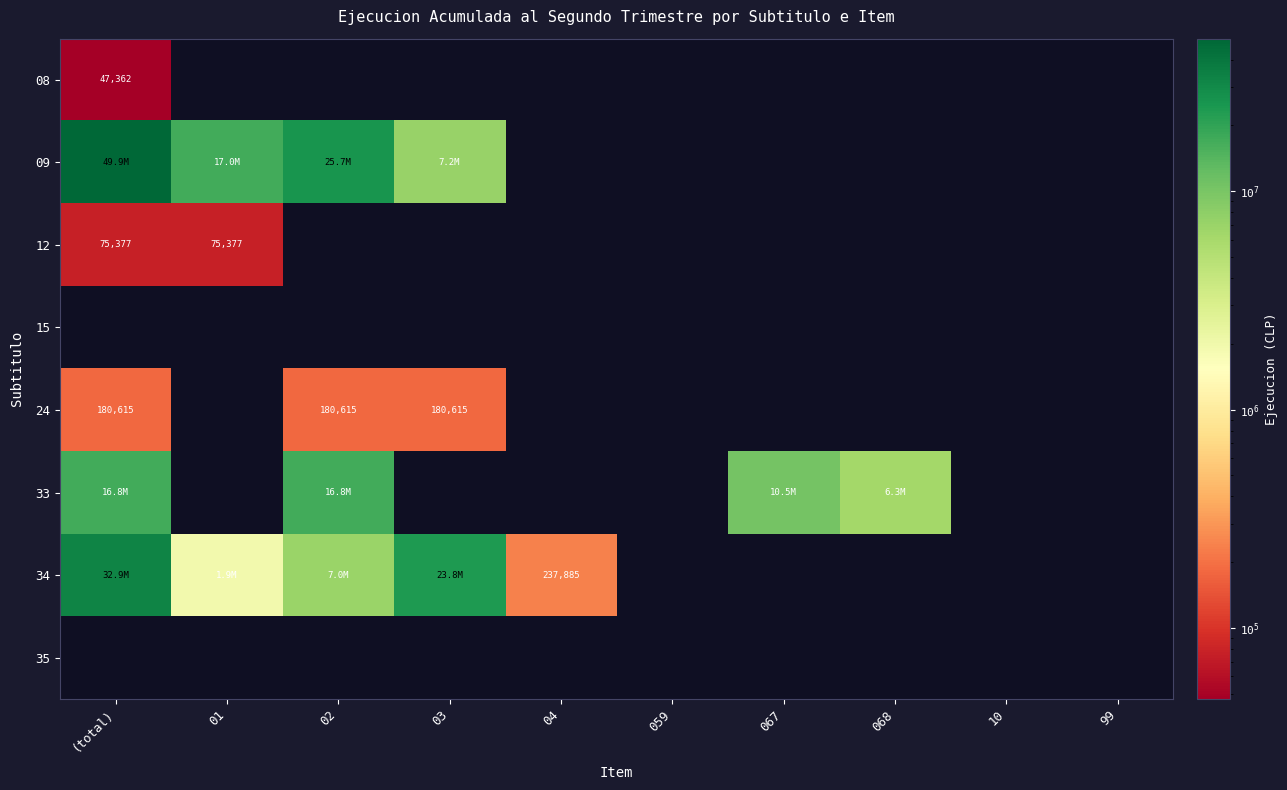

At how many categories does at least one series exceed 35334701?

1